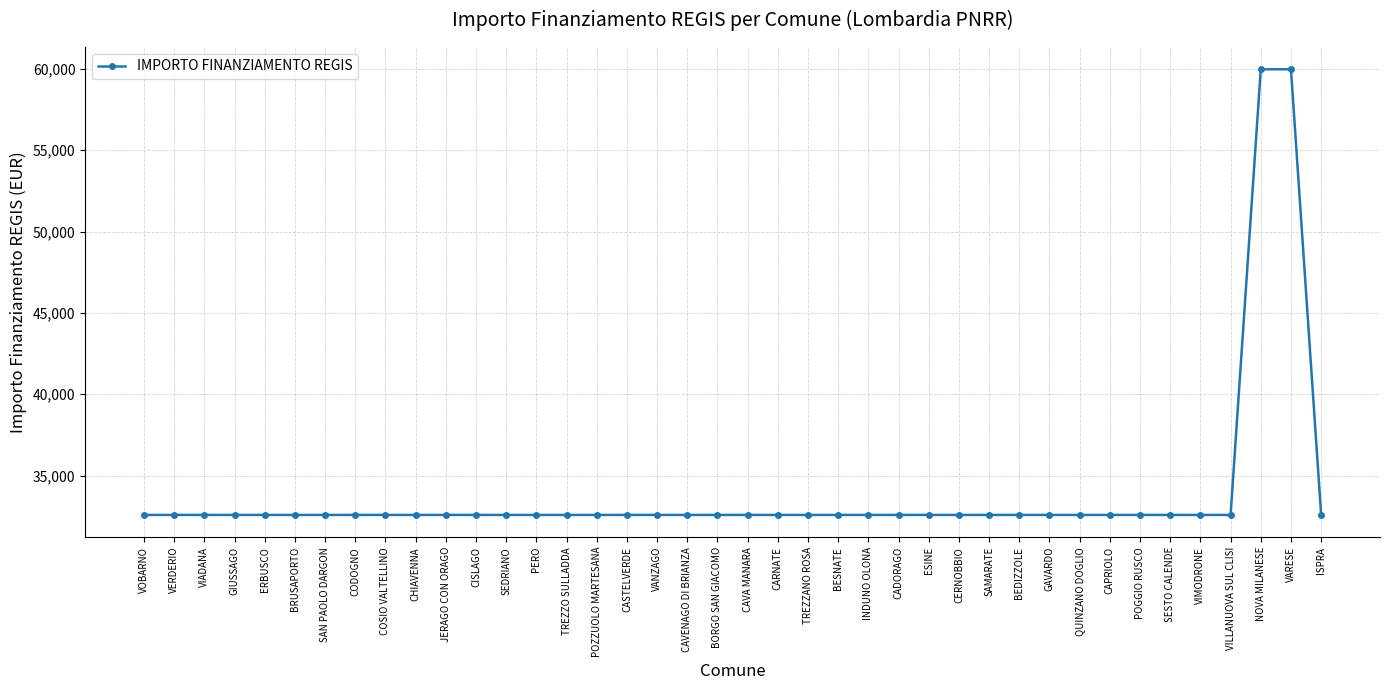

How many categories are shown in the chart?

40